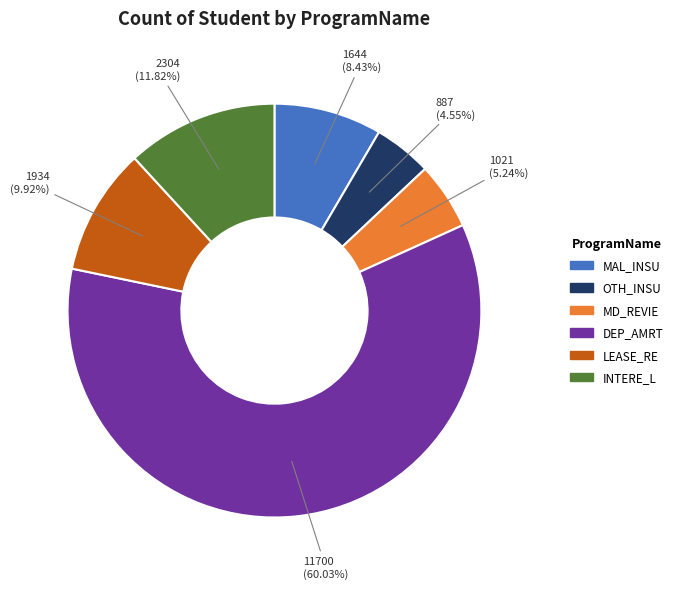

How many slices are in this pie chart?

6